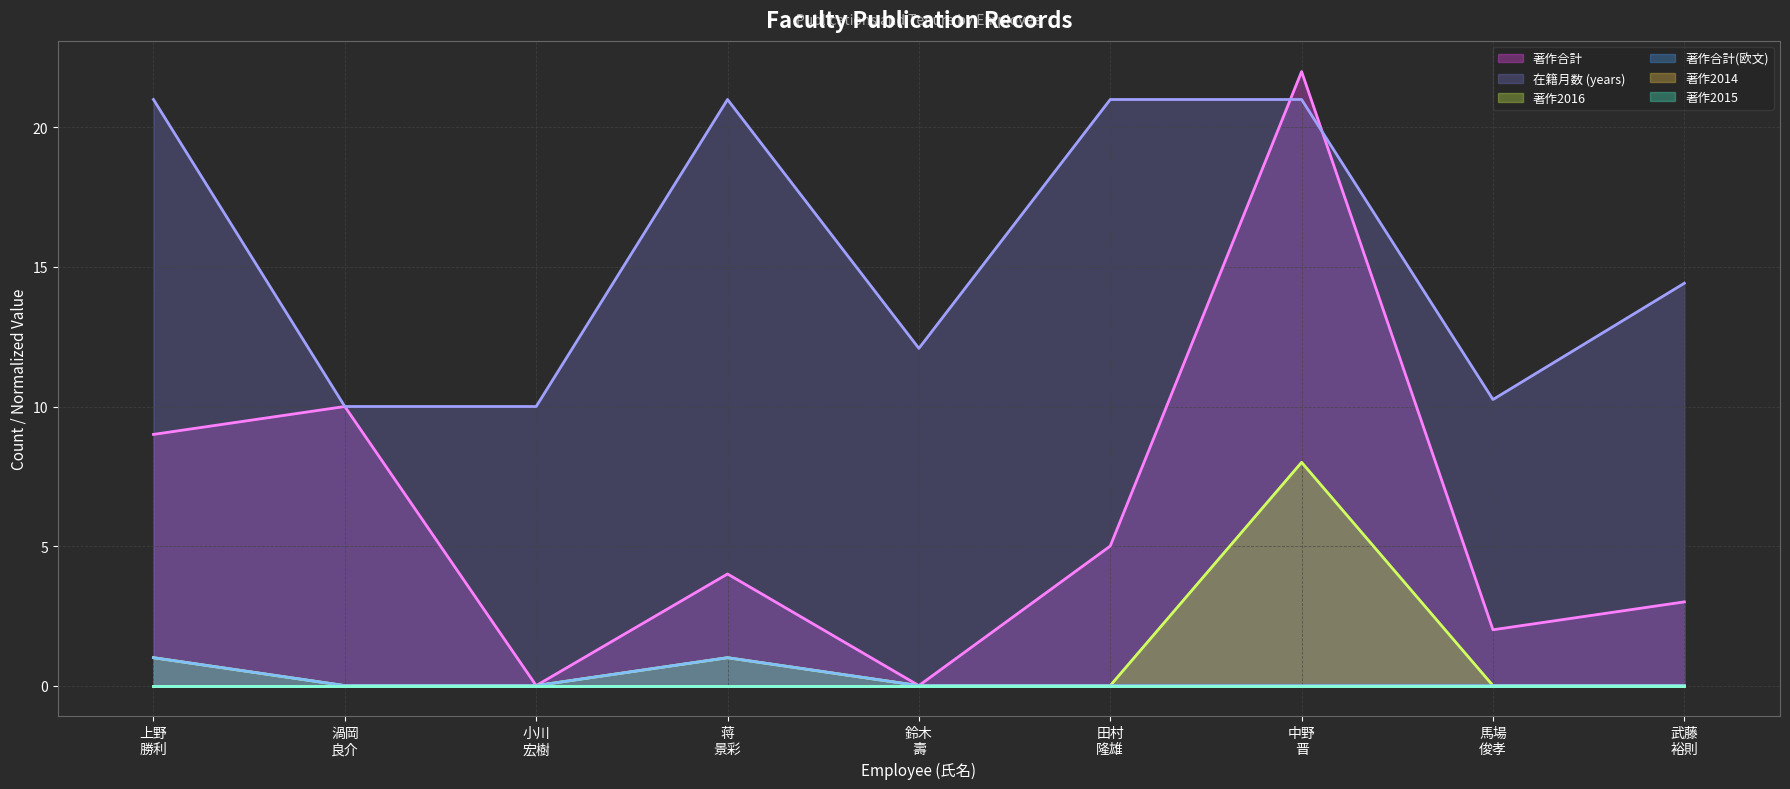

True or false: 著作2014 (line) and 著作合計 (line) intersect in this chart.

False